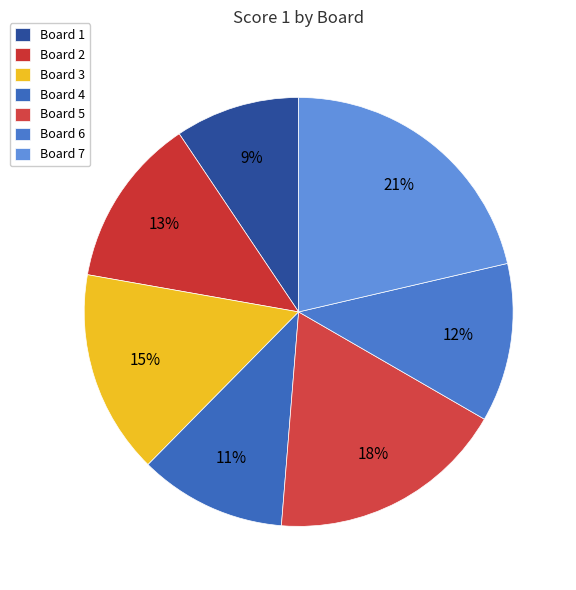

To the nearest percent, what is the average slice percentage?

14%